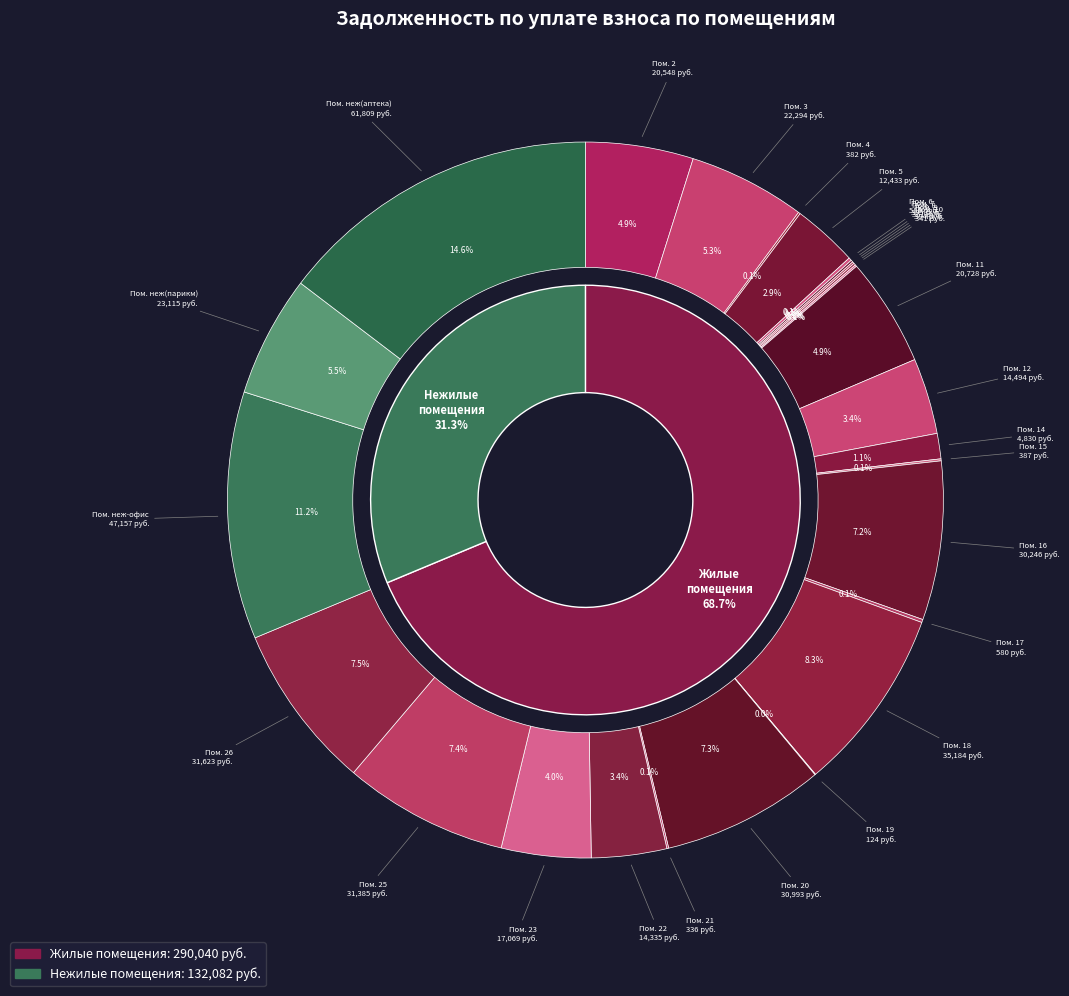

To the nearest percent, what is the combined percentage of 18 and 25?

16%